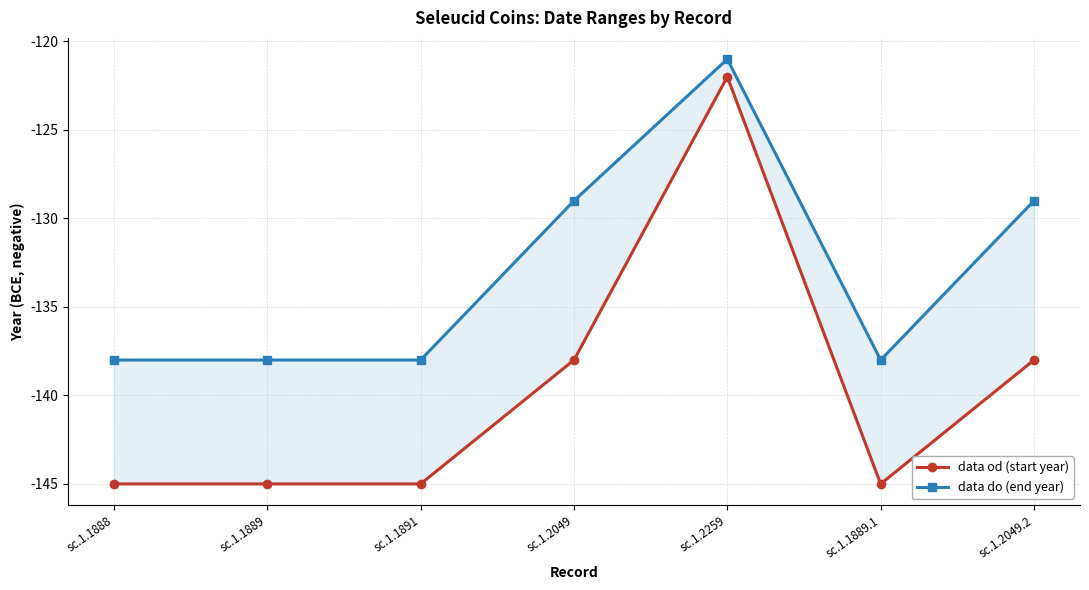

Is it true that data od (start year) equals -138 at sc.1.2049.2?

True